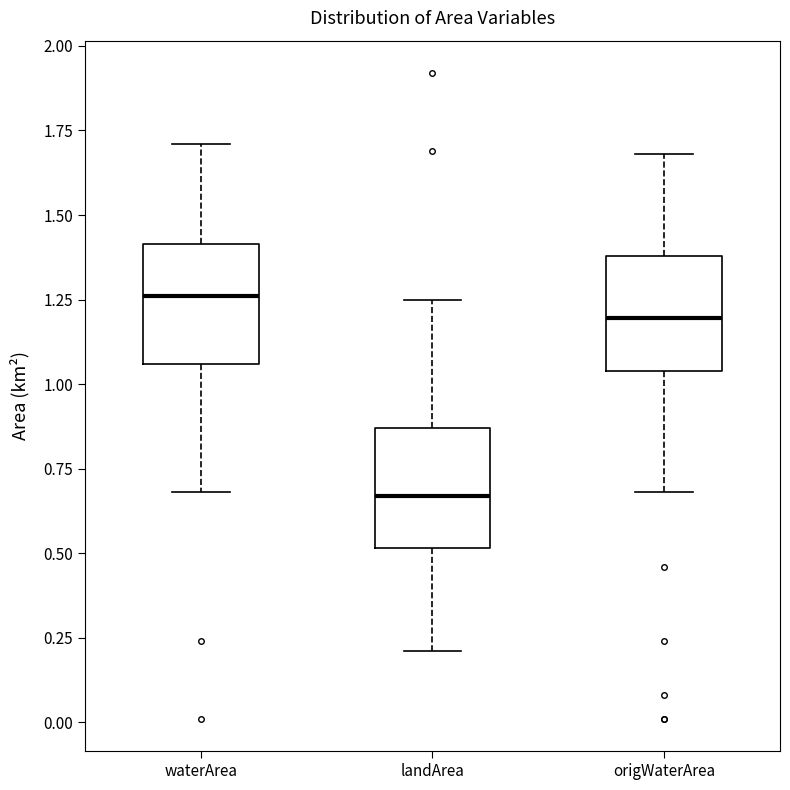

Which box's median line is the lowest?

landArea